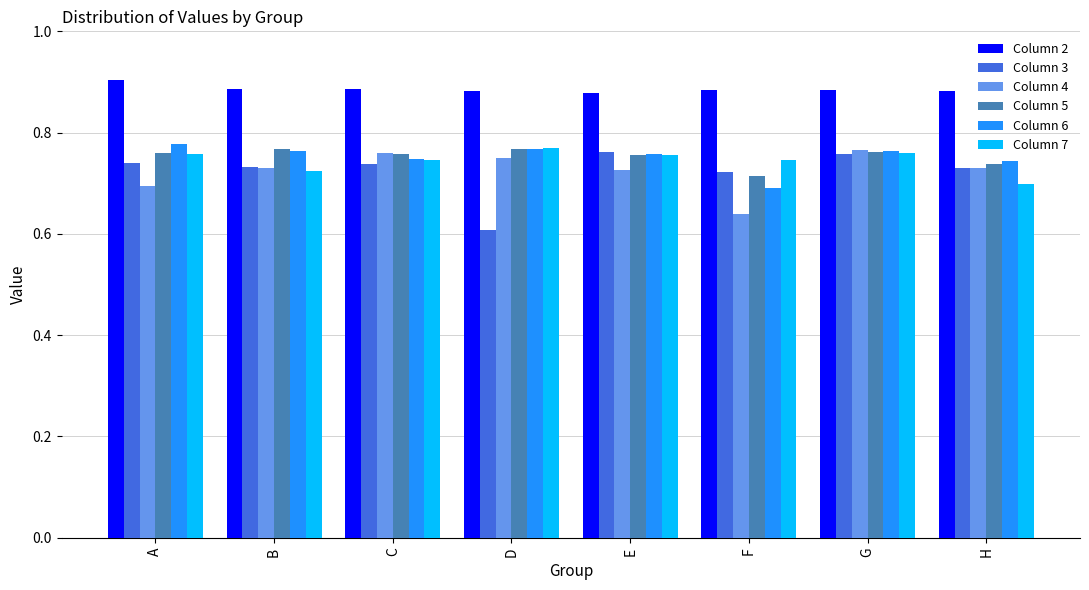

The value of Column 3 at G is 1.0. True or false?

False